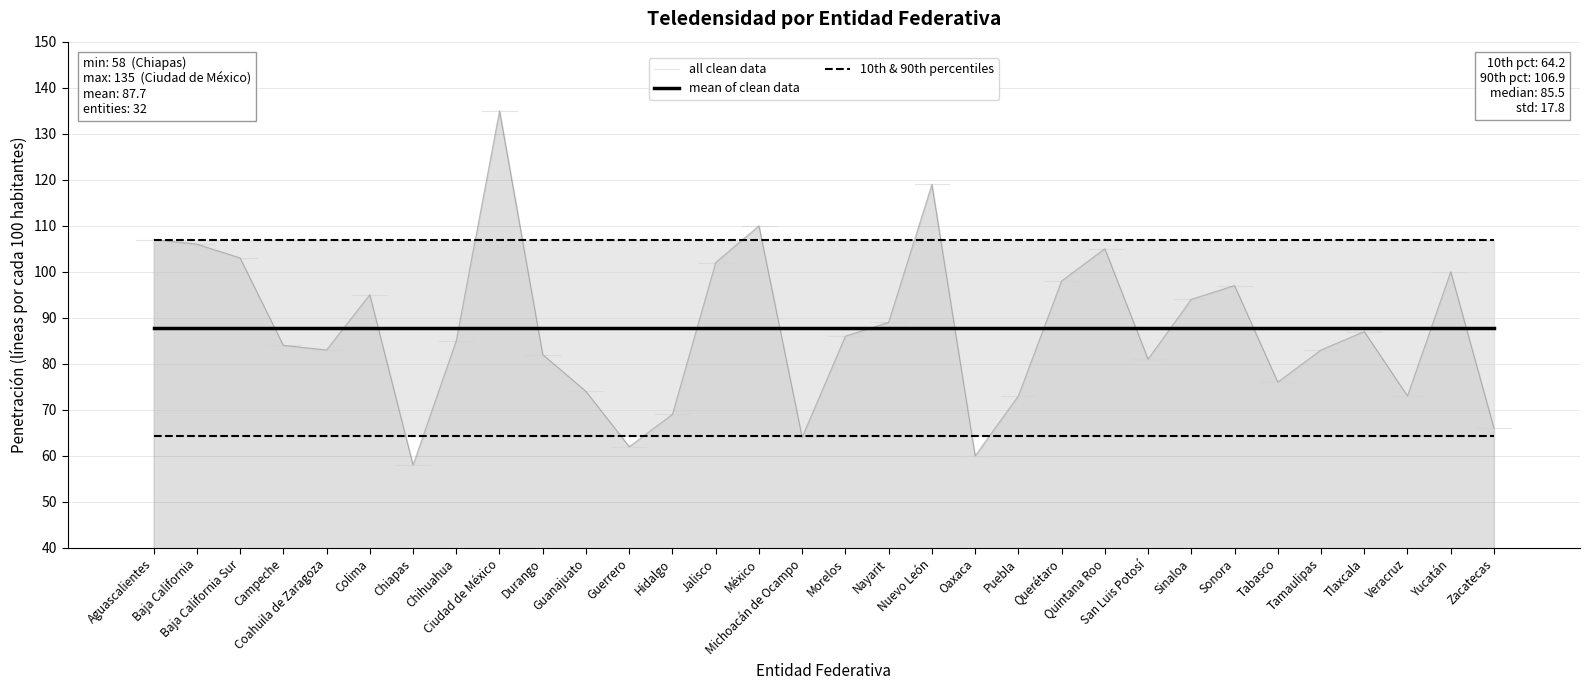

How many series are shown in this chart?

1